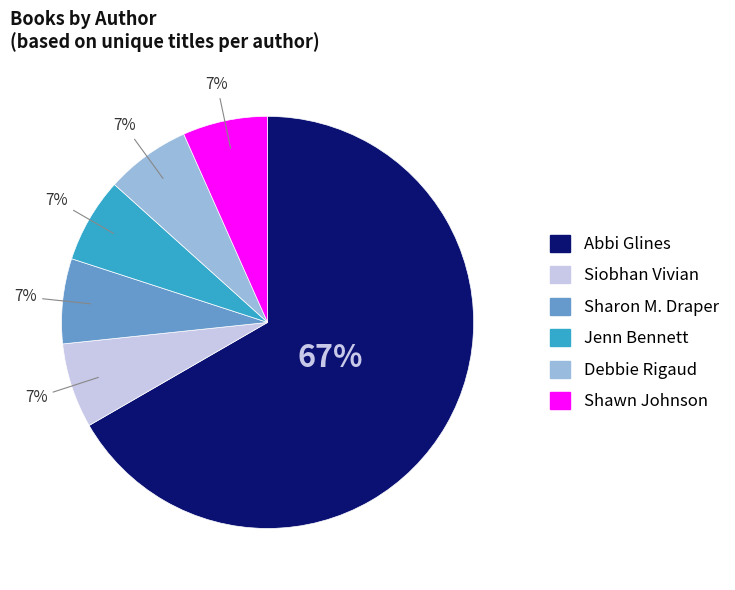

Is Siobhan Vivian the majority of the pie?

No